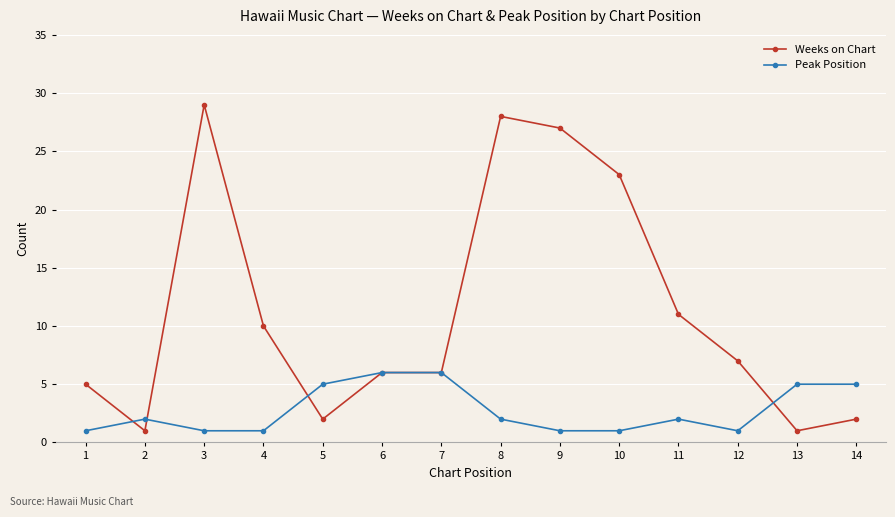

Is it true that Peak Position equals 5 at 13?

True